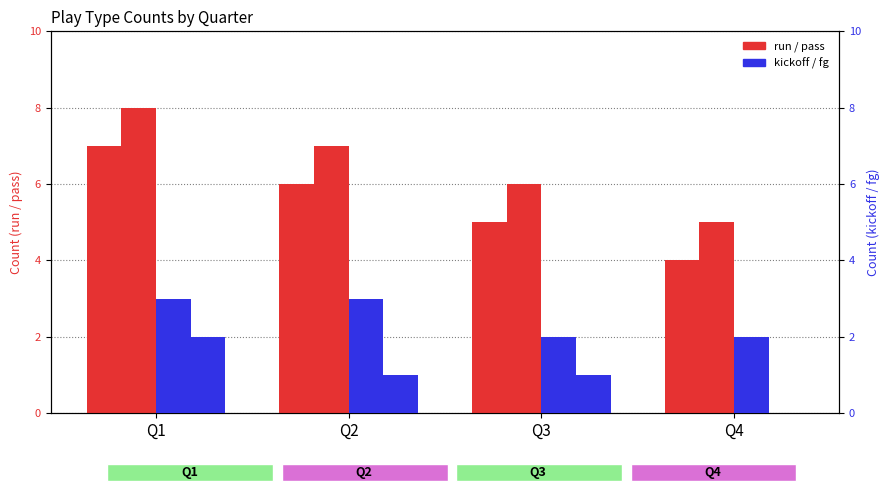

Is the value of fg at Q1 greater than the value of run at Q1?

No